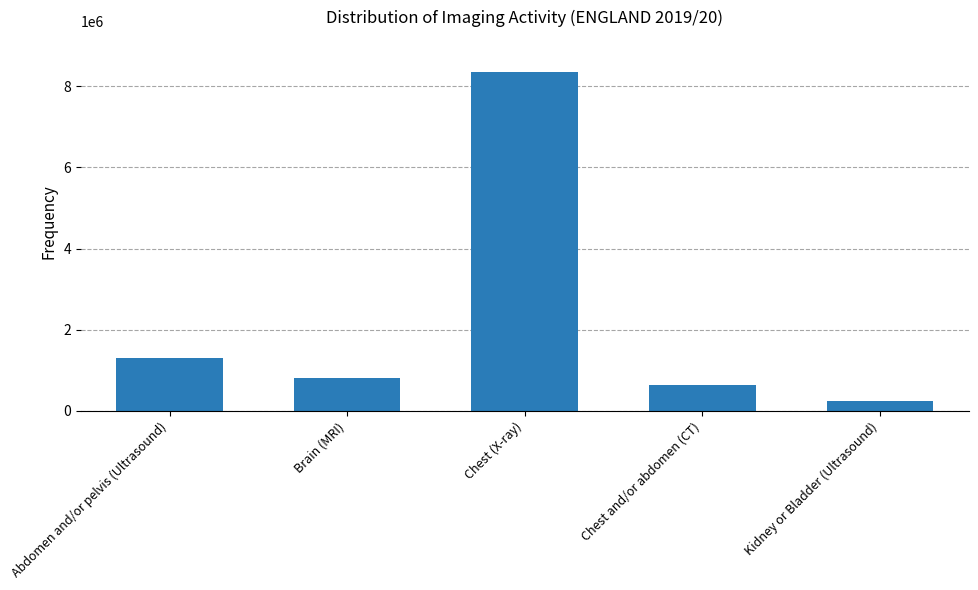

Count the number of data series in this chart.

1